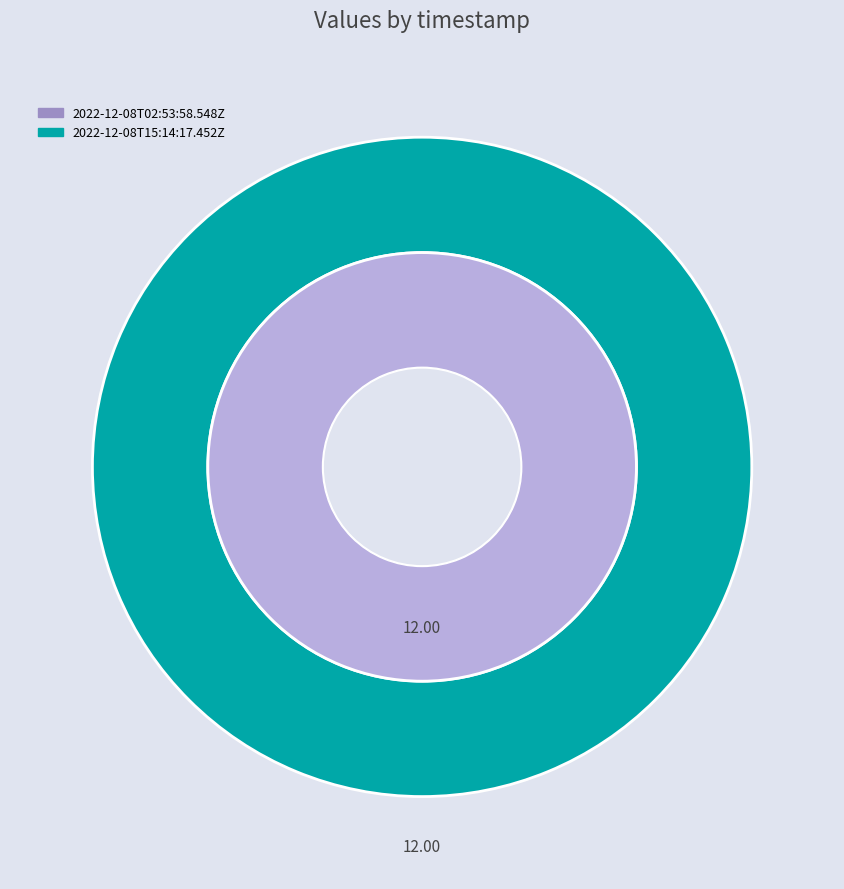

Count the number of slices in the pie.

2